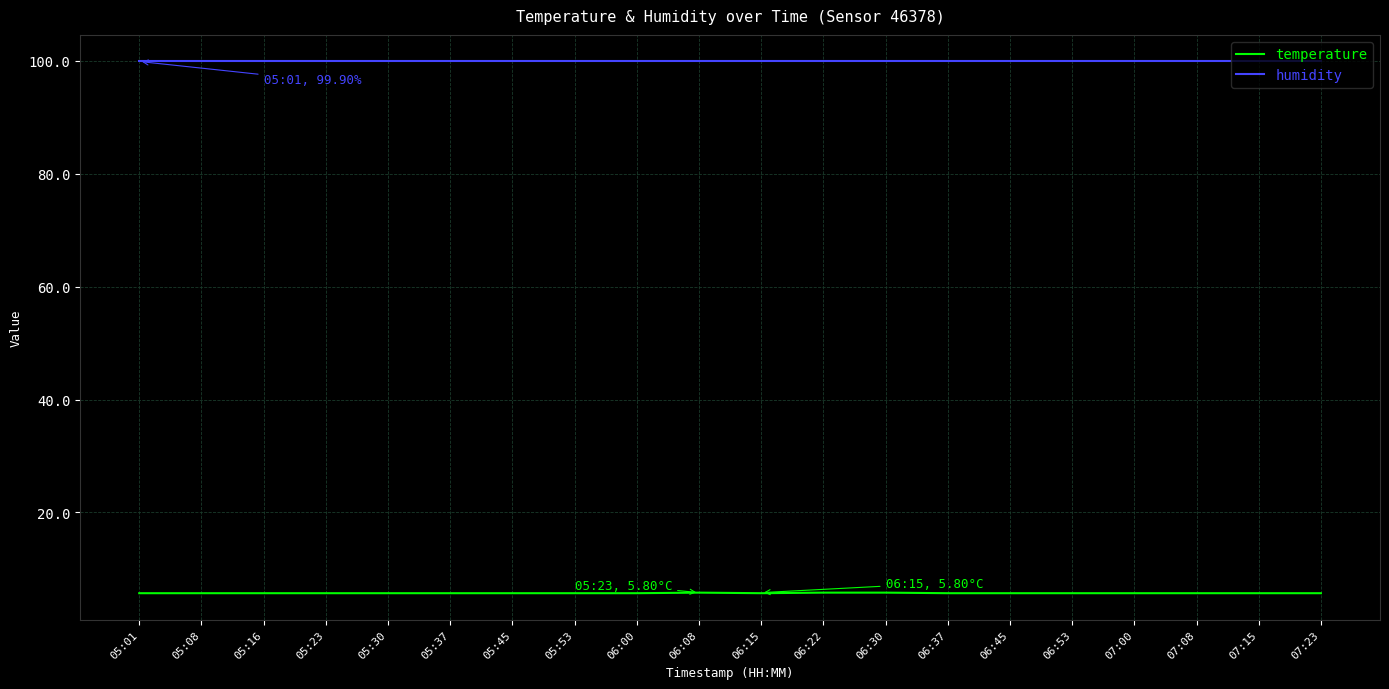

True or false: humidity has a value of 99.9 at 05:16.

True